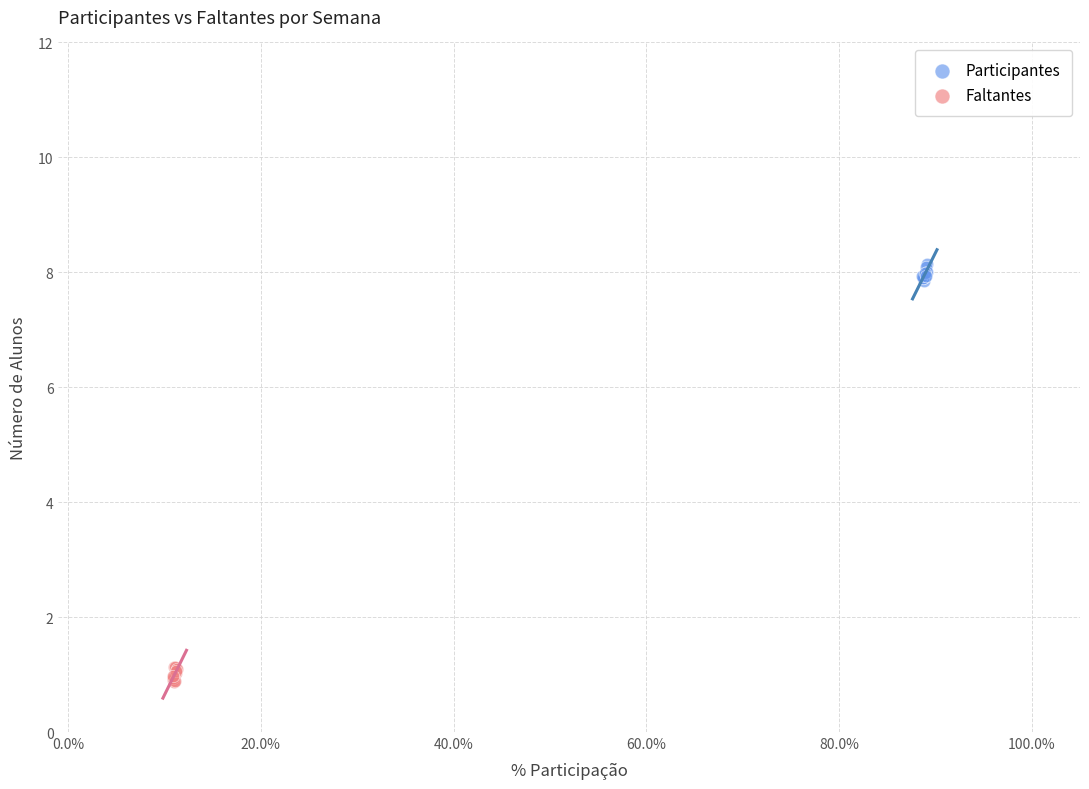

Which series contains the highest Y value?

Participantes